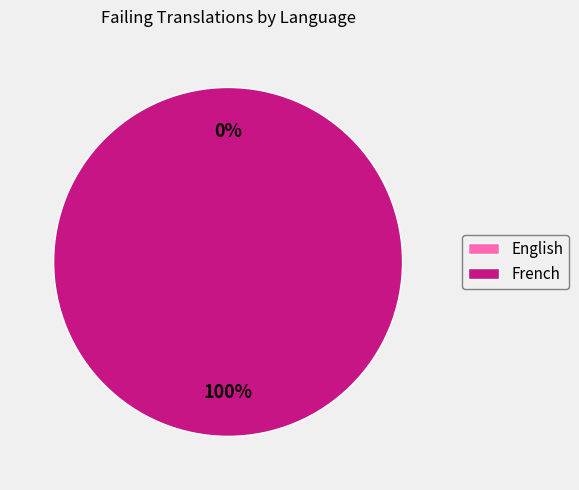

To the nearest percent, what is the combined percentage of English and French?

100%